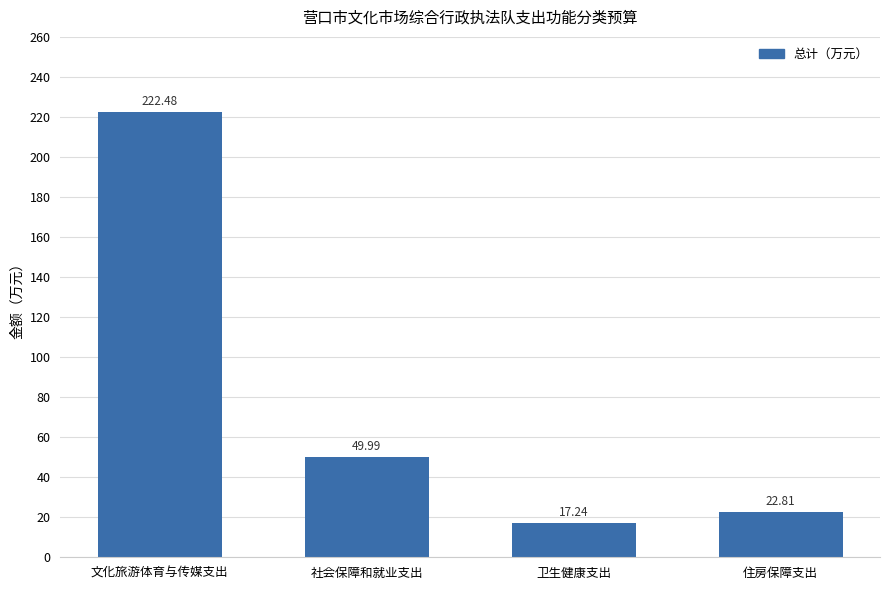

Count the number of values greater than 49.

2